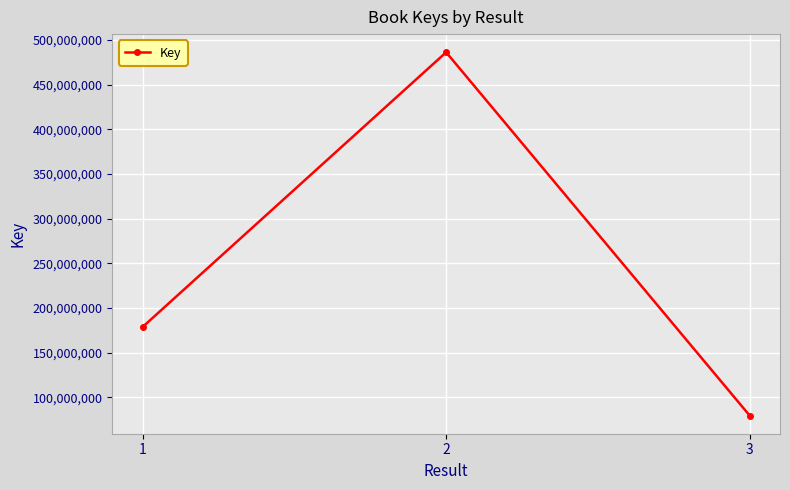

Count the number of categories in the chart.

3